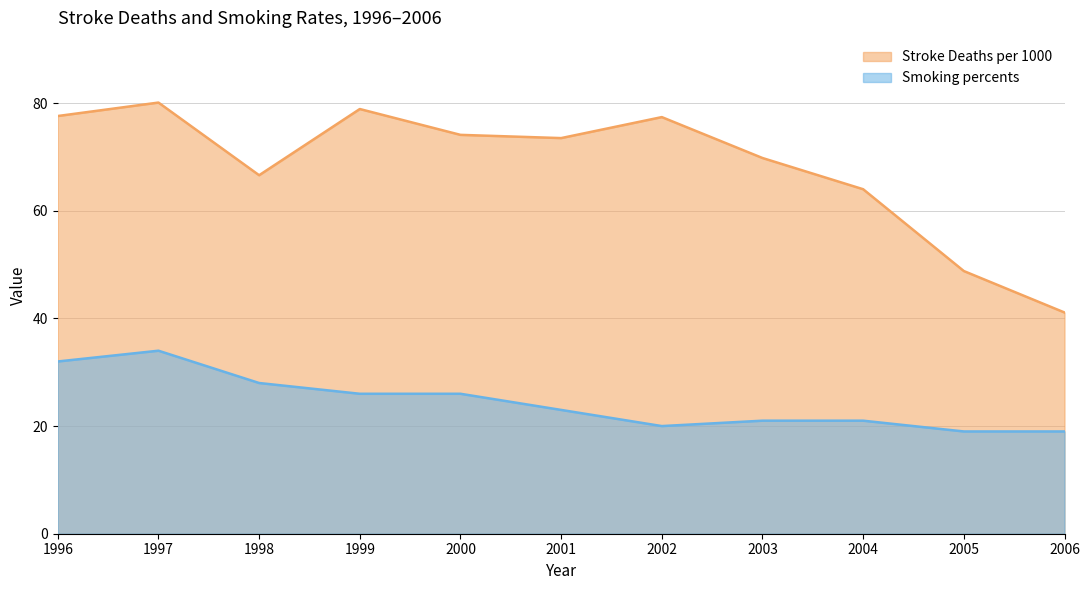

True or false: Stroke Deaths per 1000 and Smoking percents cross at least once.

False